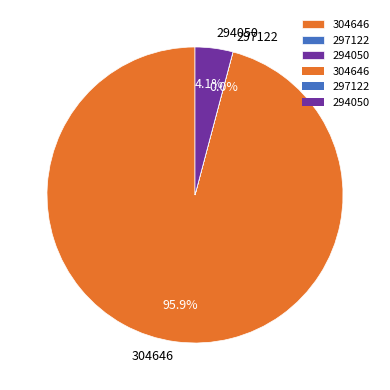

What is the largest slice in the pie chart?

304646